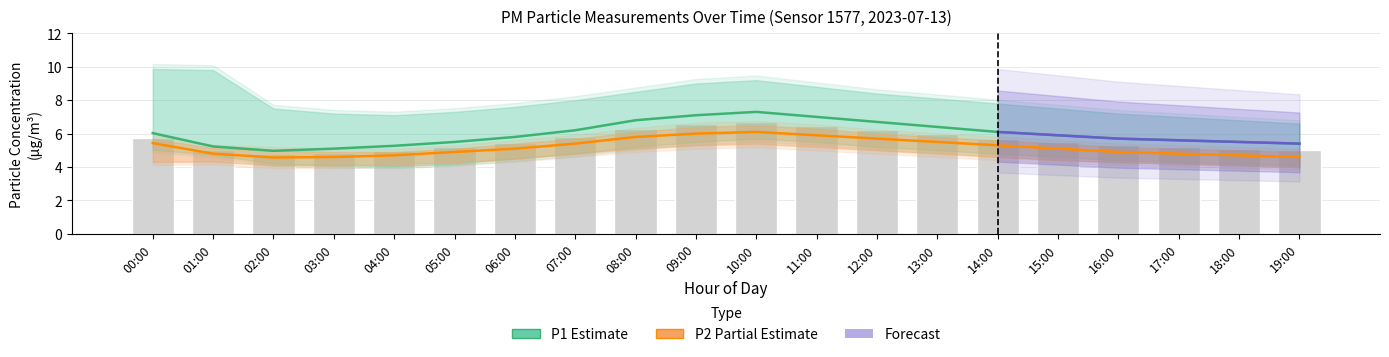

Which category has the lowest value in the P2_upper series?

02:00